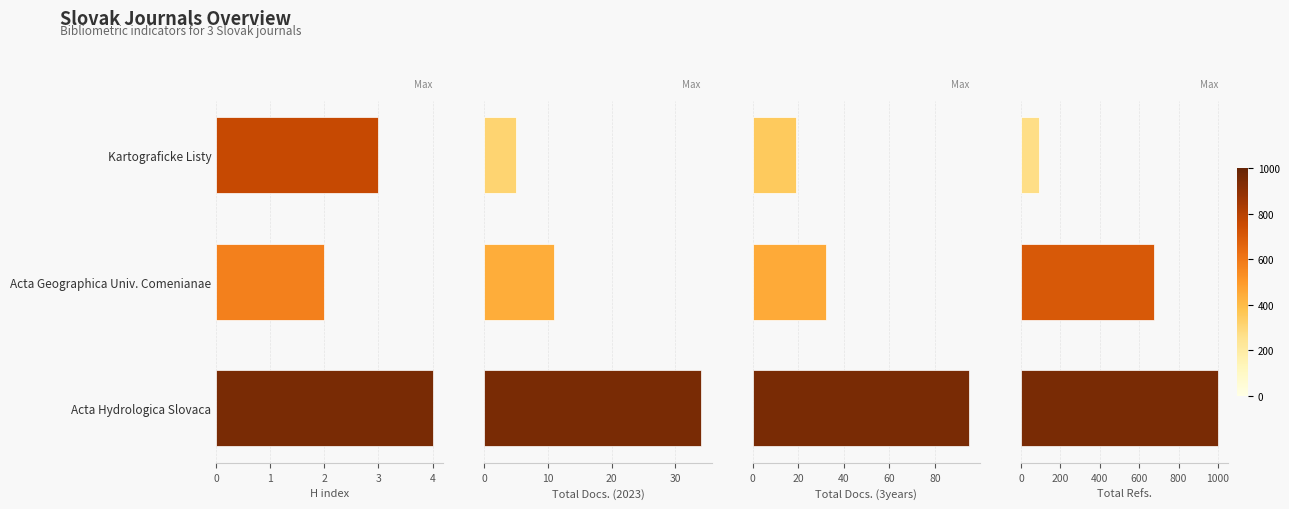

What is the minimum value shown in the chart?

2